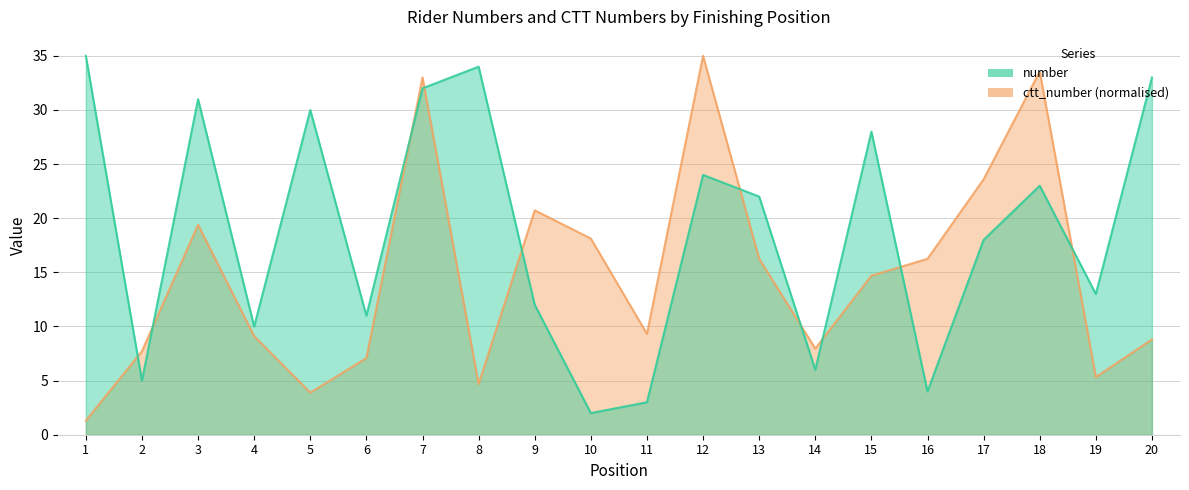

Count the number of data series in this chart.

2